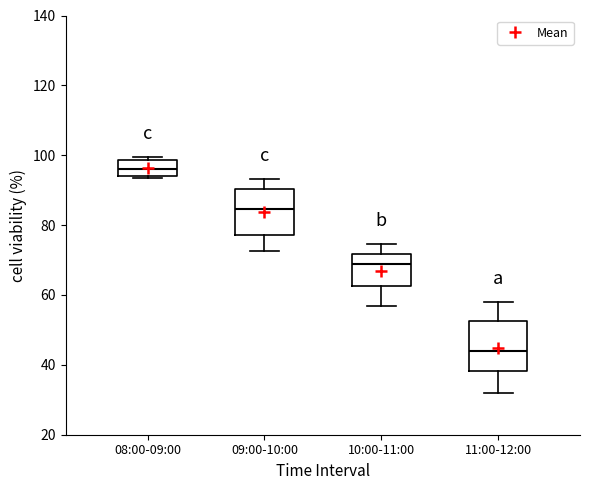

Reading left to right, transcribe this box plot: for each box, give where its median line is, the range the box spans, and where its two whiskers end, as read against the y-axis. The values are not printed on the chart, so give them approximately, as read against the axis.

08:00-09:00: median 96, box 94 to 98, whiskers 94 (just below the box's lower edge) to 100
09:00-10:00: median 84, box 78 to 90, whiskers 72 to 94
10:00-11:00: median 68, box 62 to 72, whiskers 56 to 74
11:00-12:00: median 44, box 38 to 52, whiskers 32 to 58